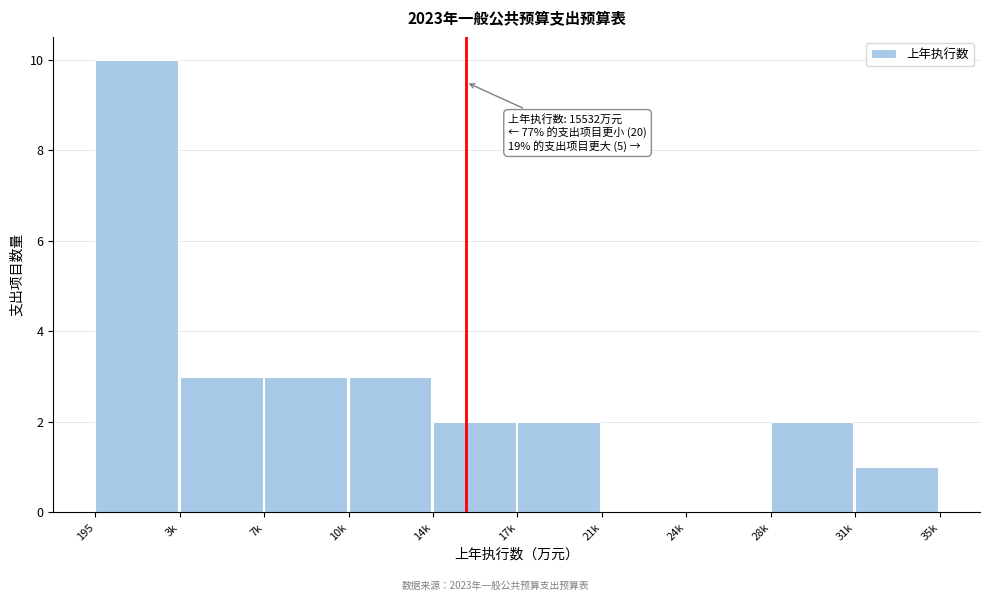

Reading right to left, transcribe all the data shown in this chart.

31k=1	28k=2	24k=0	21k=0	17k=2	14k=2	10k=3	7k=3	3k=3	195=10